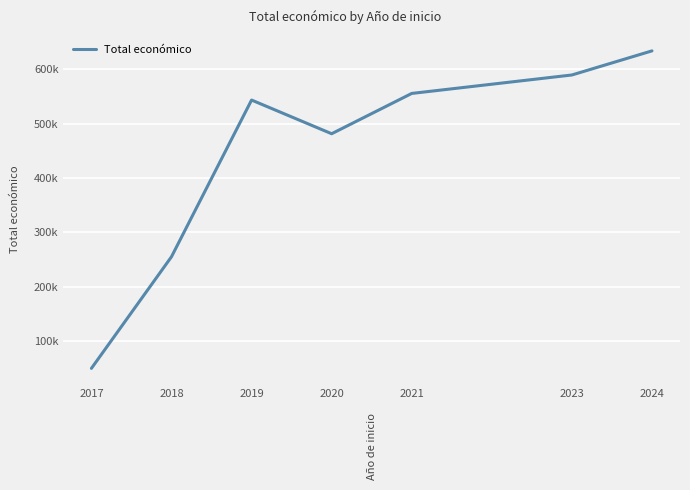

Rank the categories by value from lowest to highest.

2017, 2018, 2020, 2019, 2021, 2023, 2024